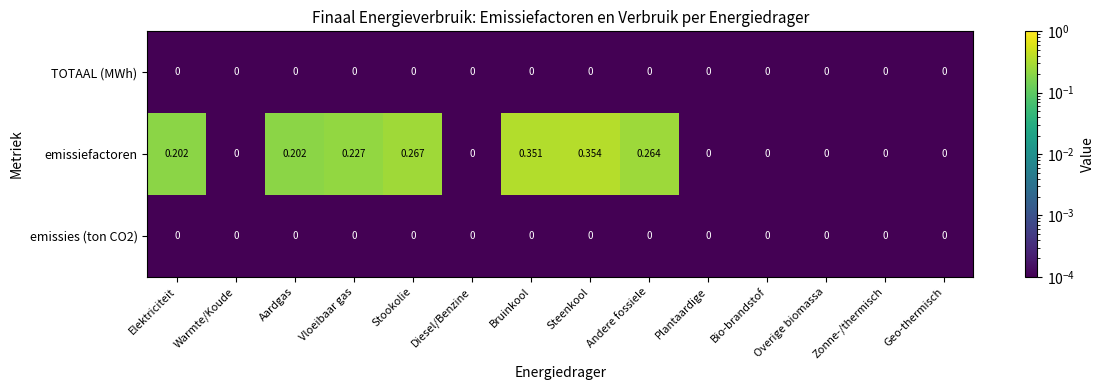

Is the value of emissiefactoren at Vloeibaar gas greater than the value of emissies (ton CO2) at Diesel/Benzine?

Yes